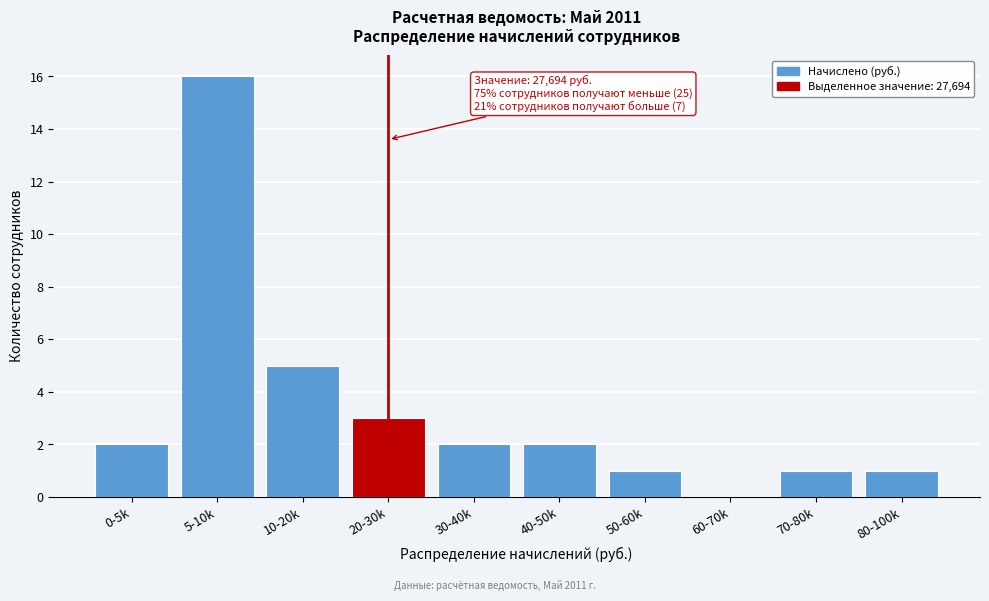

Reading right to left, transcribe all the data shown in this chart.

80-100k=1	70-80k=1	60-70k=0	50-60k=1	40-50k=2	30-40k=2	20-30k=3	10-20k=5	5-10k=16	0-5k=2